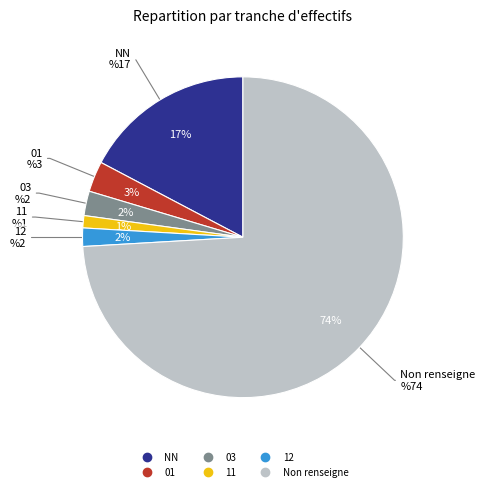

What percentage do NN and  together represent?

91.4%